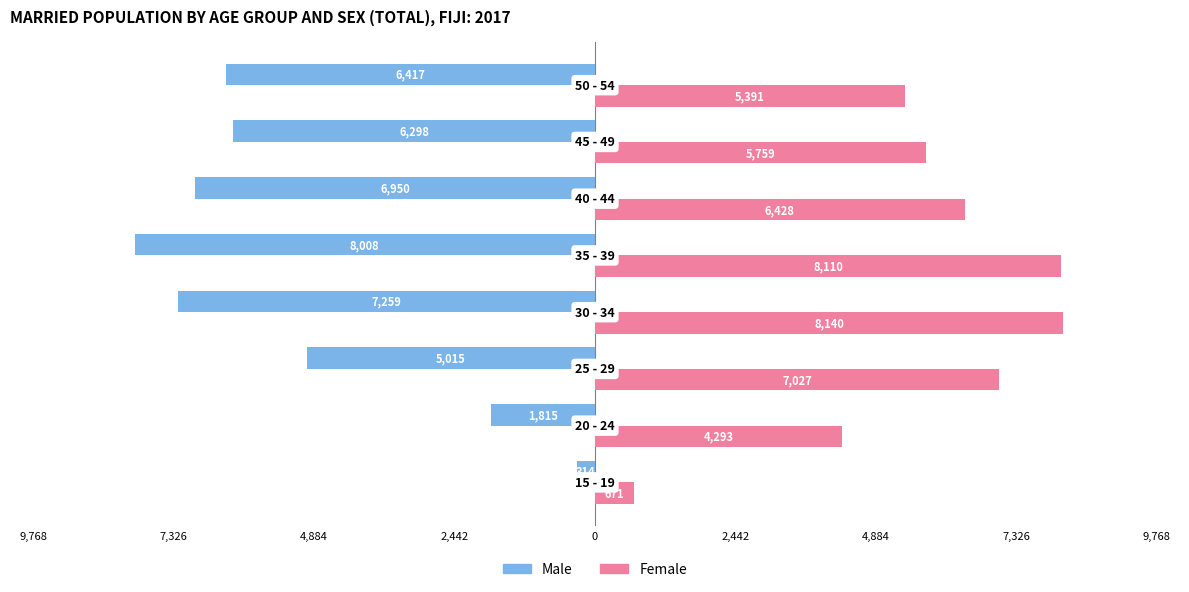

What are all the series names shown in the legend?

Male, Female